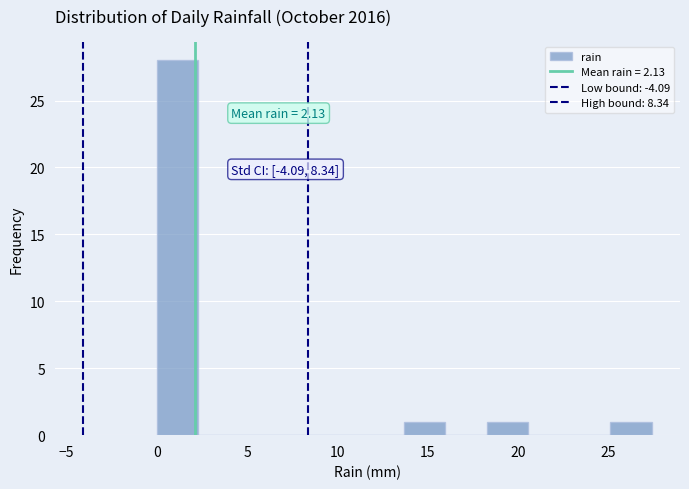

Over which range of the x-axis is the bar tallest?

0.0 to 2.5